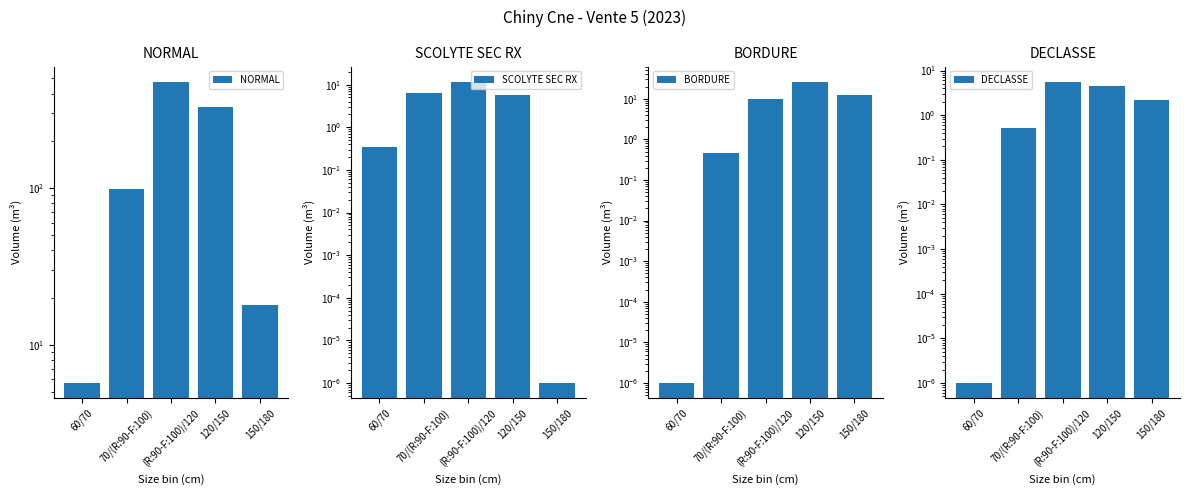

Between (R:90-F:100)/120 and 150/180, which is larger?

(R:90-F:100)/120